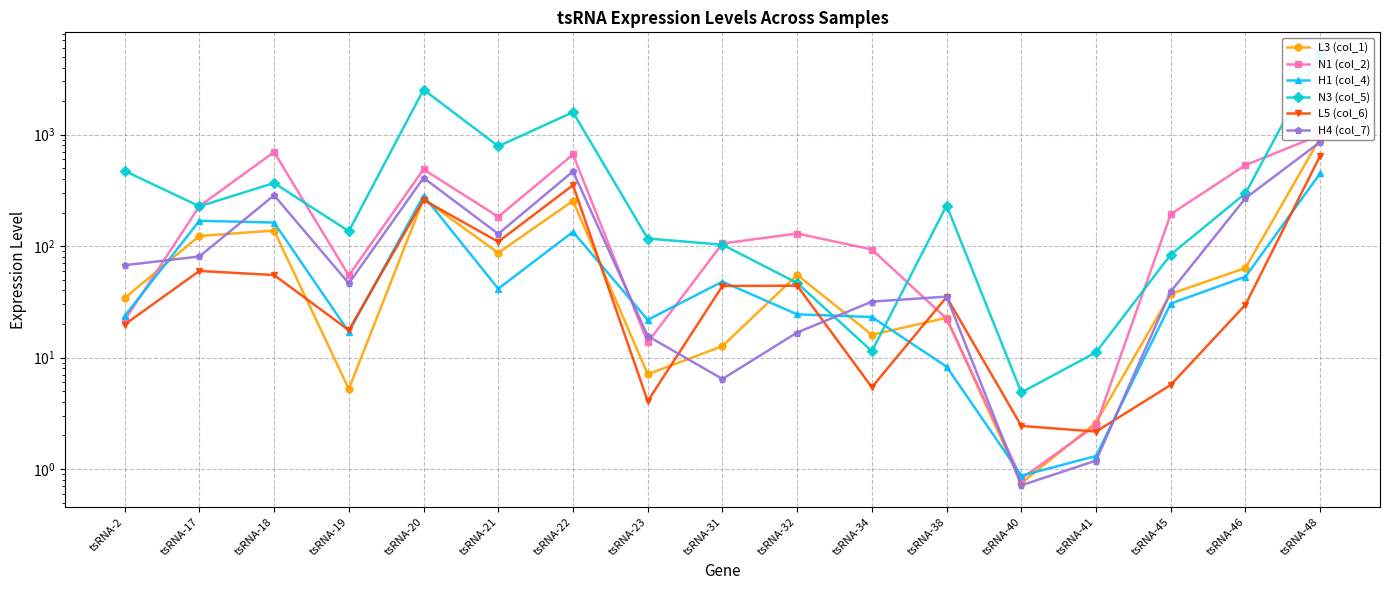

At which category does L3 (col_1) reach its first local valley?

tsRNA-19